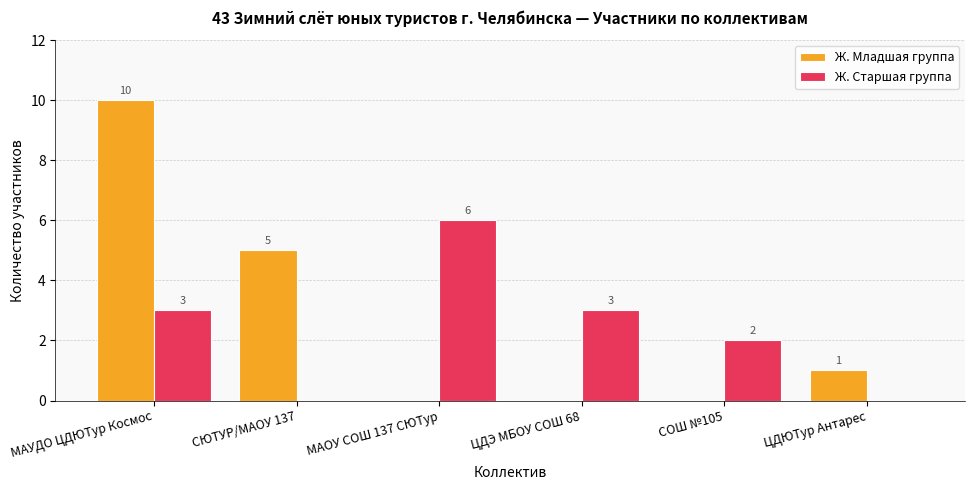

Reading right to left, what are all the values shown in this chart?

Ж. Младшая группа: 1	0	0	0	5	10
Ж. Старшая группа: 0	2	3	6	0	3